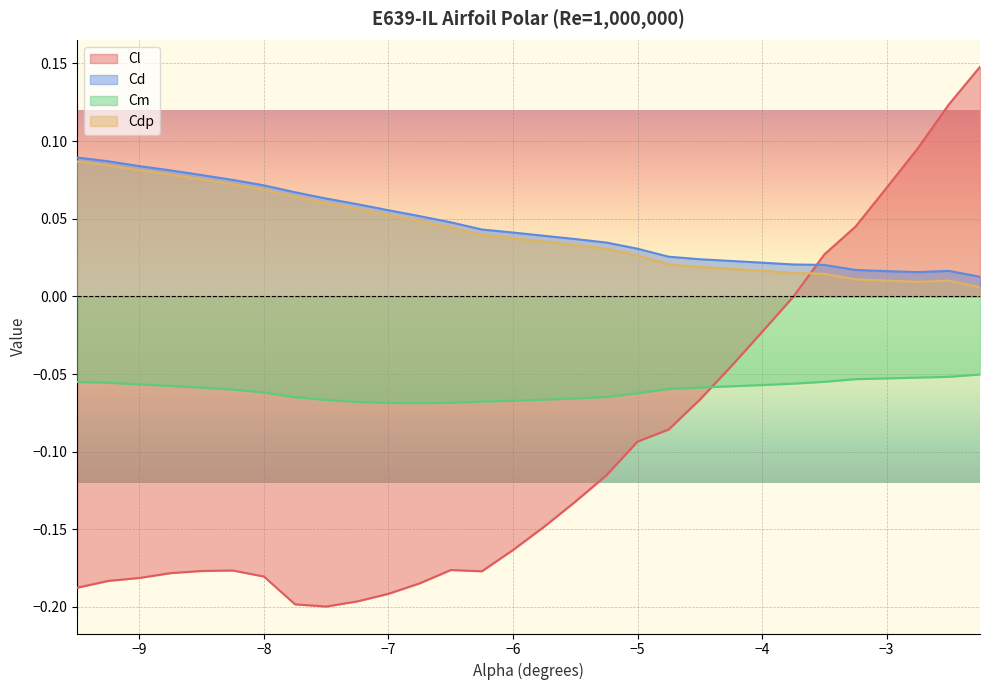

What is the label of the 15th point from the right?

-5.75